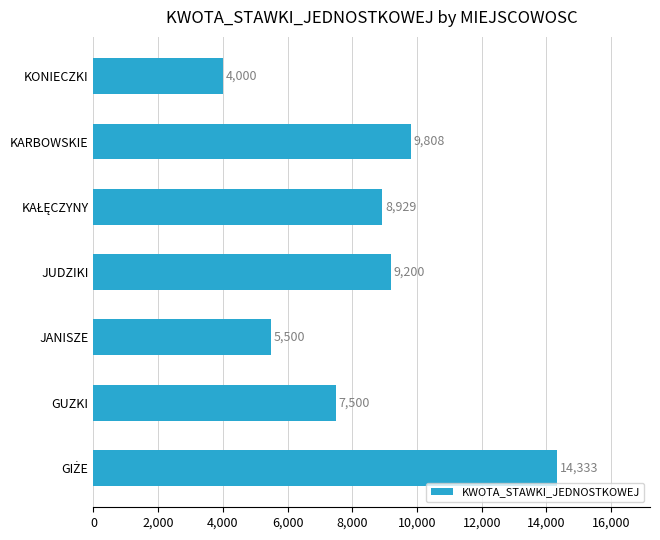

What is the ratio of the value at JUDZIKI to the value at KARBOWSKIE?

0.9